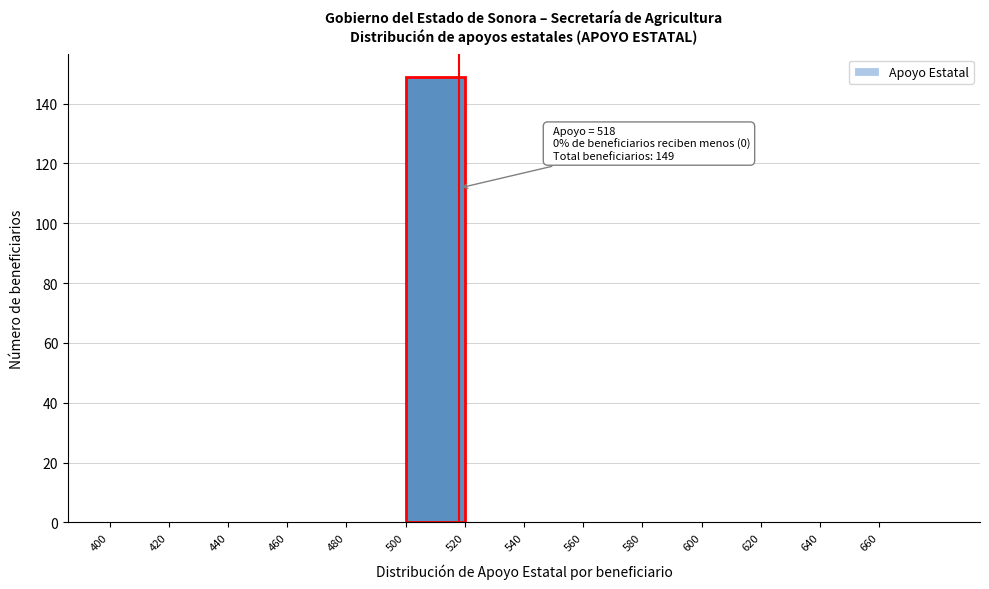

Over which range of the x-axis is the bar tallest?

500 to 520